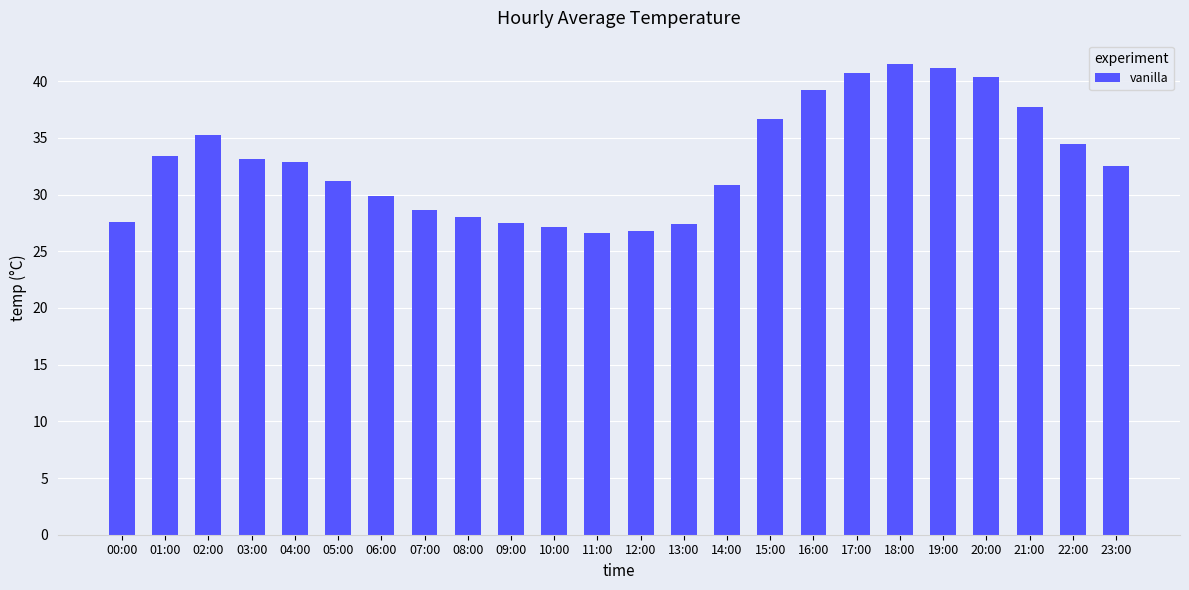

What is the label of the 4th bar from the right?

20:00